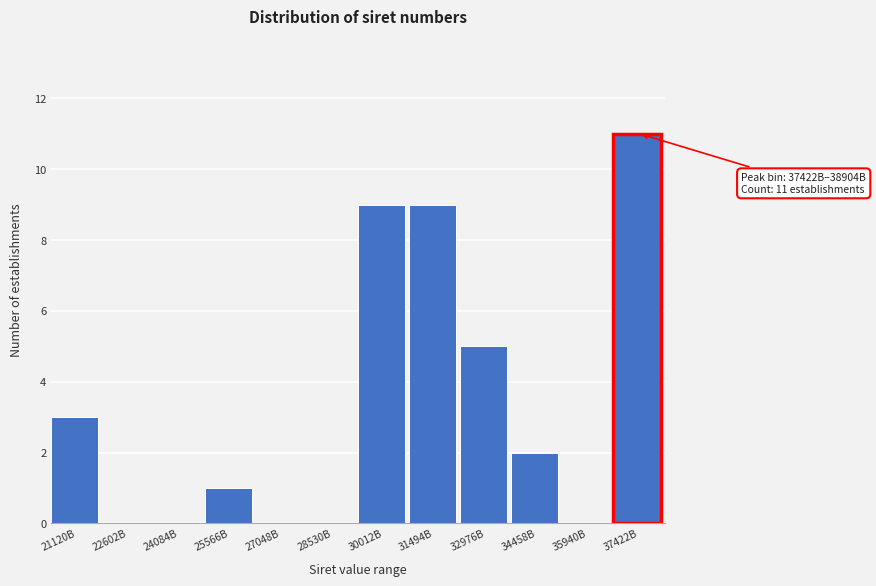

Reading left to right, what are all the values shown in this chart?

21120B=3	22602B=0	24084B=0	25566B=1	27048B=0	28530B=0	30012B=9	31494B=9	32976B=5	34458B=2	35940B=0	37422B=11